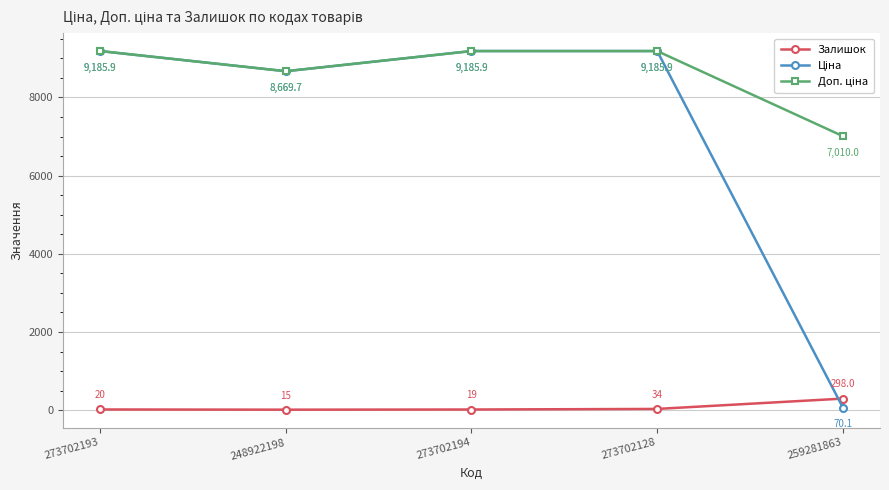

Where is Залишок nearest to the value 156?

273702128